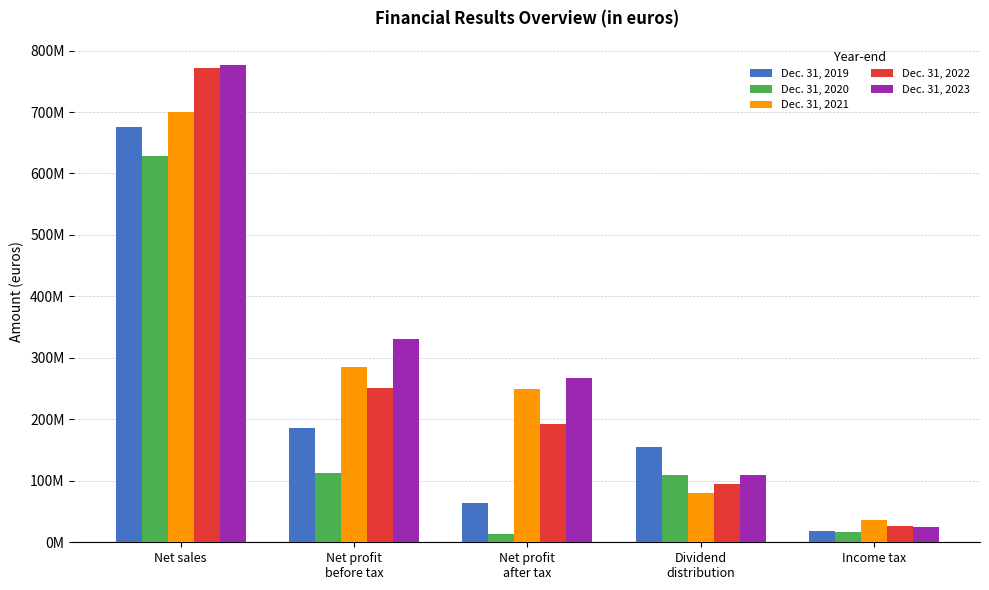

Does the chart contain stacked bars?

No